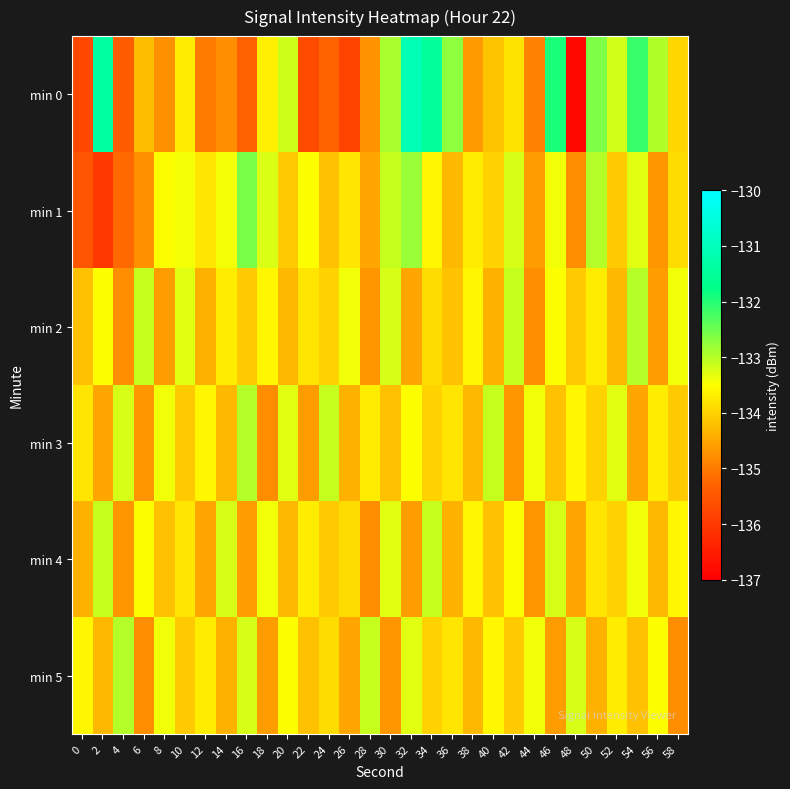

Which series has the widest spread of values?

min 0